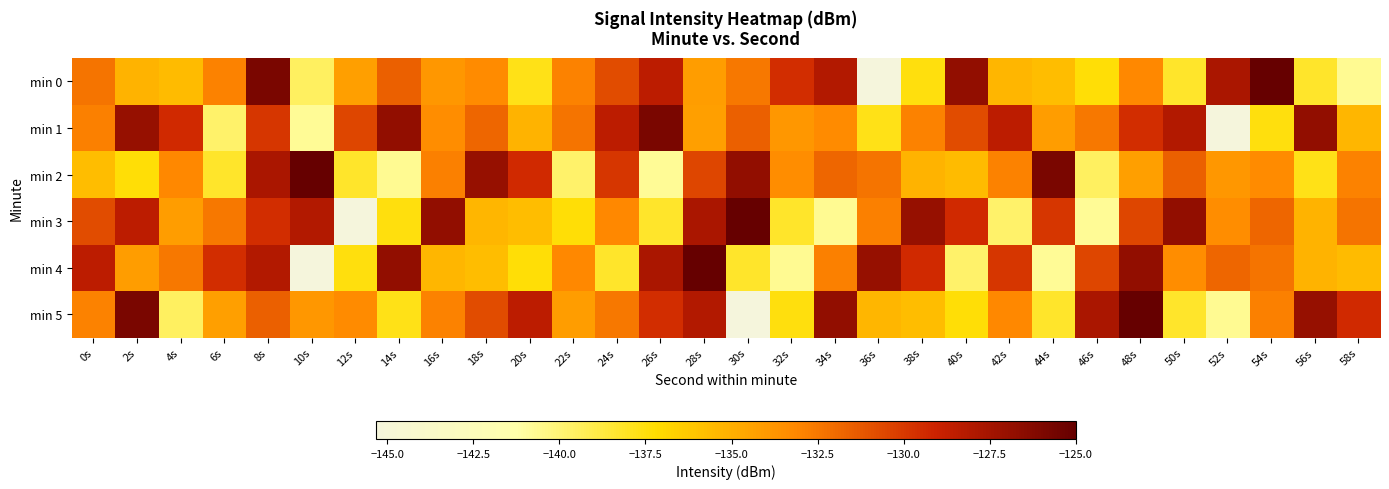

Reading left to right, what are all the values shown in this chart?

min 0: 0s=-132.4	2s=-135.2	4s=-135.6	6s=-132.9	8s=-125.9	10s=-139.5	12s=-134.3	14s=-131.6	16s=-133.9	18s=-133.3	20s=-137.7	22s=-132.9	24s=-130.7	26s=-128.4	28s=-134.2	30s=-132.5	32s=-129.6	34s=-128.1	36s=-145.3	38s=-137.5	40s=-126.8	42s=-135.4	44s=-135.7	46s=-137.4	48s=-133.2	50s=-138.2	52s=-127.7	54s=-125.0	56s=-138.2	58s=-140.7
min 1: 0s=-132.8	2s=-126.9	4s=-129.4	6s=-139.7	8s=-129.9	10s=-140.7	12s=-130.5	14s=-126.8	16s=-133.4	18s=-131.8	20s=-135.2	22s=-132.4	24s=-128.4	26s=-125.9	28s=-134.3	30s=-131.6	32s=-133.9	34s=-133.3	36s=-137.7	38s=-132.9	40s=-130.7	42s=-128.4	44s=-134.2	46s=-132.5	48s=-129.6	50s=-128.1	52s=-145.3	54s=-137.5	56s=-126.8	58s=-135.4
min 2: 0s=-135.7	2s=-137.4	4s=-133.2	6s=-138.2	8s=-127.7	10s=-125.0	12s=-138.2	14s=-140.7	16s=-132.8	18s=-126.9	20s=-129.4	22s=-139.7	24s=-129.9	26s=-140.7	28s=-130.5	30s=-126.8	32s=-133.4	34s=-131.8	36s=-132.4	38s=-135.2	40s=-135.6	42s=-132.9	44s=-125.9	46s=-139.5	48s=-134.3	50s=-131.6	52s=-133.9	54s=-133.3	56s=-137.7	58s=-132.9
min 3: 0s=-130.7	2s=-128.4	4s=-134.2	6s=-132.5	8s=-129.6	10s=-128.1	12s=-145.3	14s=-137.5	16s=-126.8	18s=-135.4	20s=-135.7	22s=-137.4	24s=-133.2	26s=-138.2	28s=-127.7	30s=-125.0	32s=-138.2	34s=-140.7	36s=-132.8	38s=-126.9	40s=-129.4	42s=-139.7	44s=-129.9	46s=-140.7	48s=-130.5	50s=-126.8	52s=-133.4	54s=-131.8	56s=-135.2	58s=-132.4
min 4: 0s=-128.4	2s=-134.2	4s=-132.5	6s=-129.6	8s=-128.1	10s=-145.3	12s=-137.5	14s=-126.8	16s=-135.4	18s=-135.7	20s=-137.4	22s=-133.2	24s=-138.2	26s=-127.7	28s=-125.0	30s=-138.2	32s=-140.7	34s=-132.8	36s=-126.9	38s=-129.4	40s=-139.7	42s=-129.9	44s=-140.7	46s=-130.5	48s=-126.8	50s=-133.4	52s=-131.8	54s=-132.4	56s=-135.2	58s=-135.6
min 5: 0s=-132.9	2s=-125.9	4s=-139.5	6s=-134.3	8s=-131.6	10s=-133.9	12s=-133.3	14s=-137.7	16s=-132.9	18s=-130.7	20s=-128.4	22s=-134.2	24s=-132.5	26s=-129.6	28s=-128.1	30s=-145.3	32s=-137.5	34s=-126.8	36s=-135.4	38s=-135.7	40s=-137.4	42s=-133.2	44s=-138.2	46s=-127.7	48s=-125.0	50s=-138.2	52s=-140.7	54s=-132.8	56s=-126.9	58s=-129.4